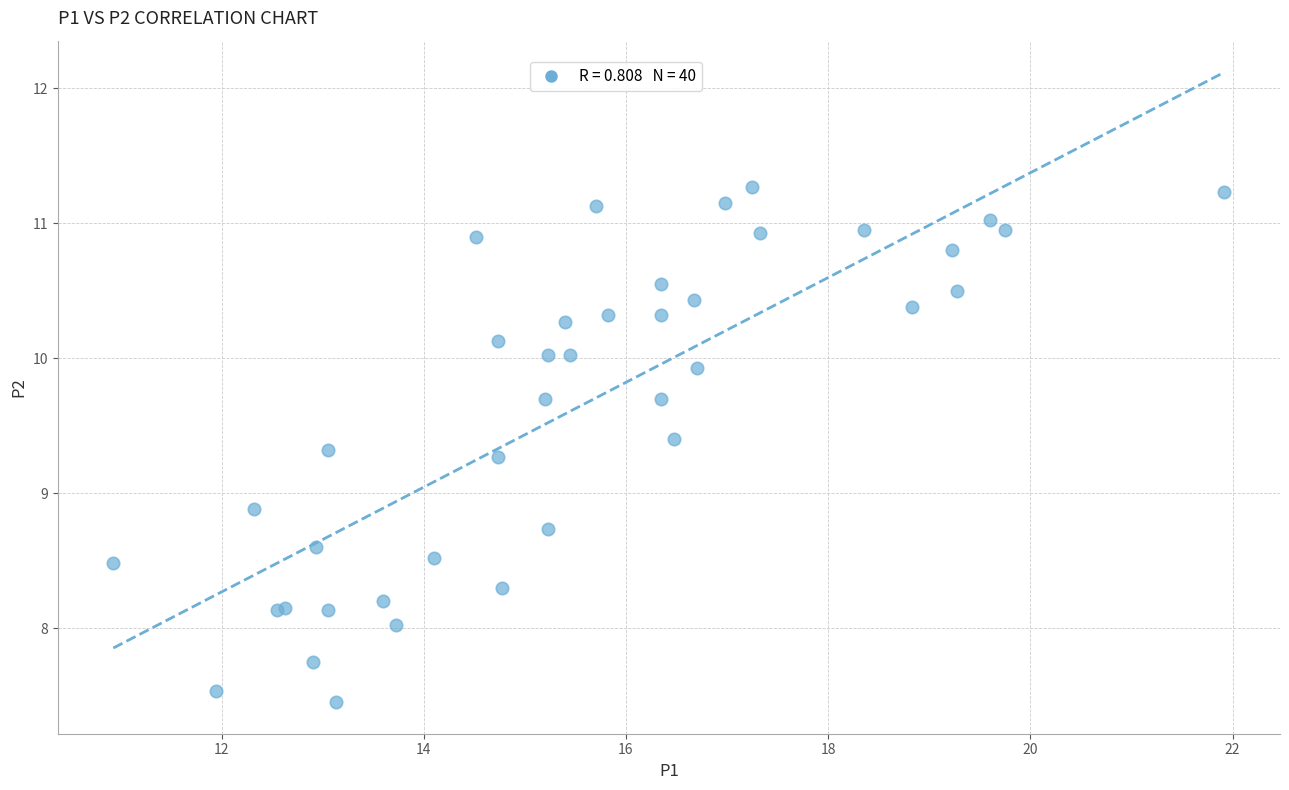

What Y value in the scatter plot is closest to 9?

8.9